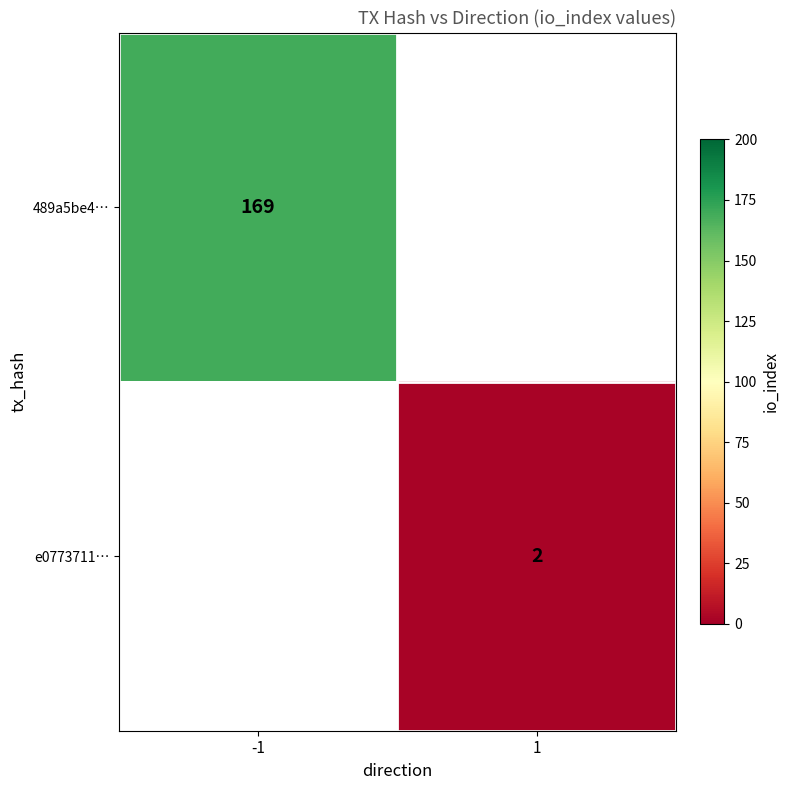

Which category has the highest value across all series?

-1